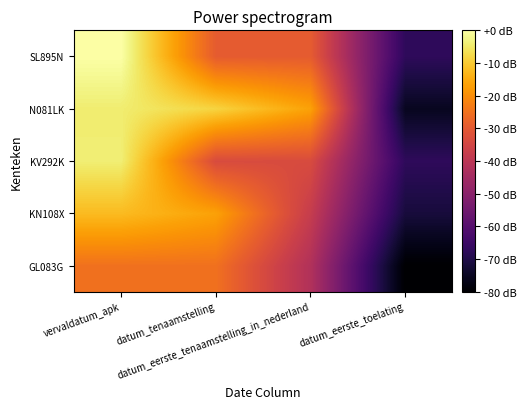

Between datum_tenaamstelling and vervaldatum_apk, which is larger?

vervaldatum_apk